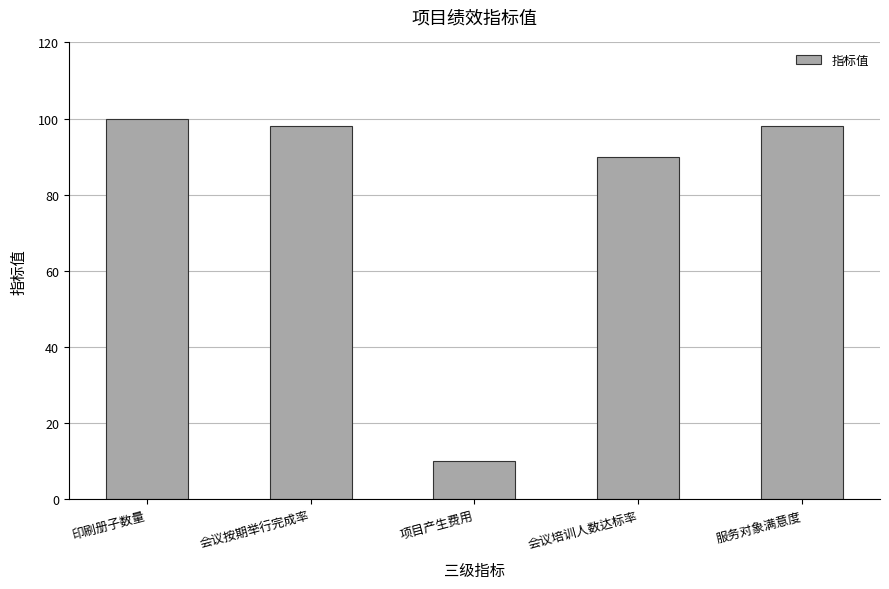

What is the sum of the values at 会议培训人数达标率 and 印刷册子数量?

190